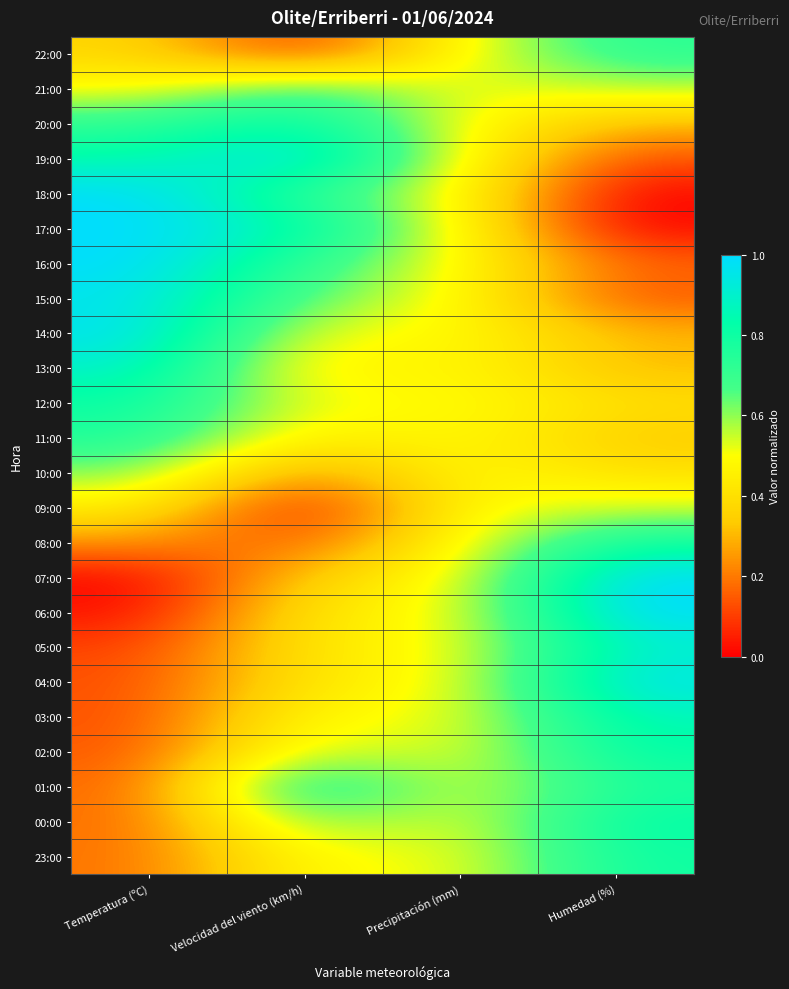

What is the maximum value shown in the chart?

1.0